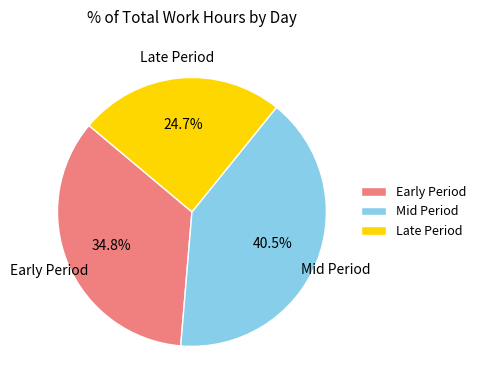

Which has a higher value, Early Period or Mid Period?

Mid Period